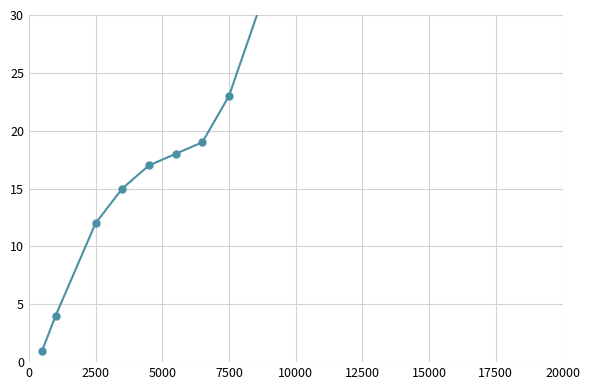

What is the greatest value displayed?

49